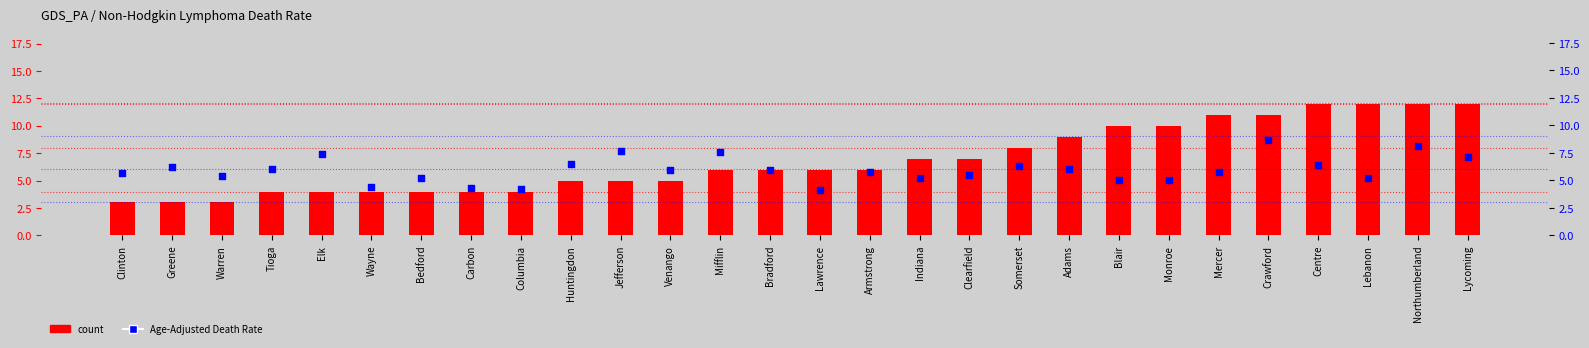

Which series contains the lowest Y value?

count